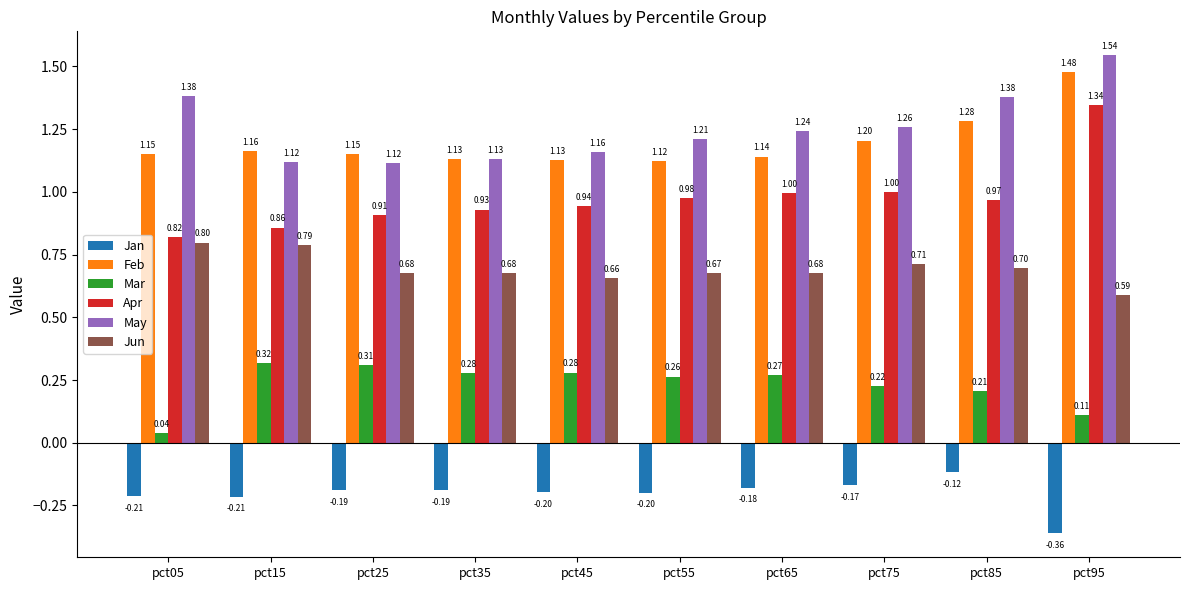

What is the difference between the May values at pct95 and pct35?

0.4